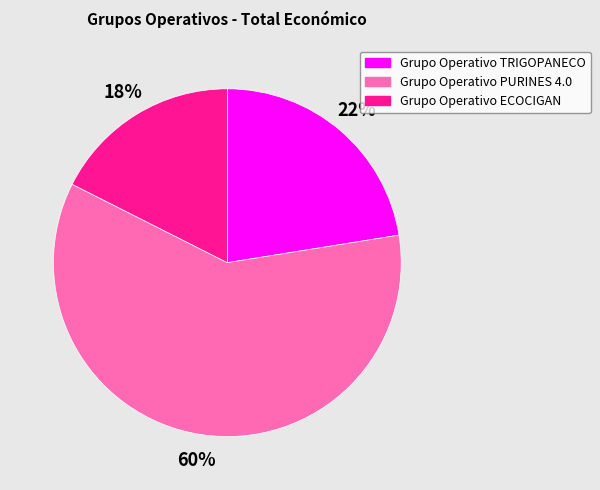

To the nearest percent, what portion does Grupo Operativo TRIGOPANECO represent?

22%